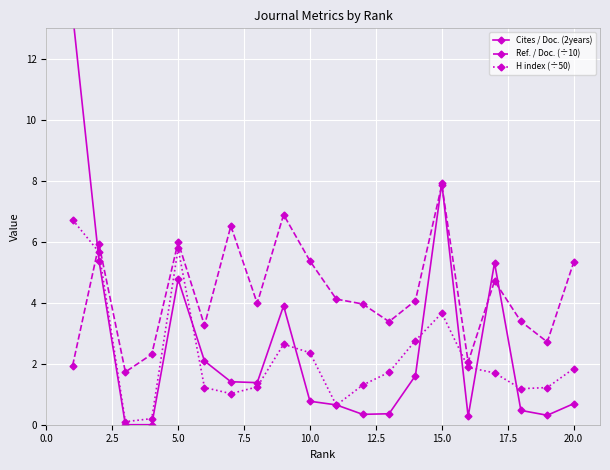

True or false: Ref. / Doc. (÷10) has a value of 5.4 at 10.0.

True